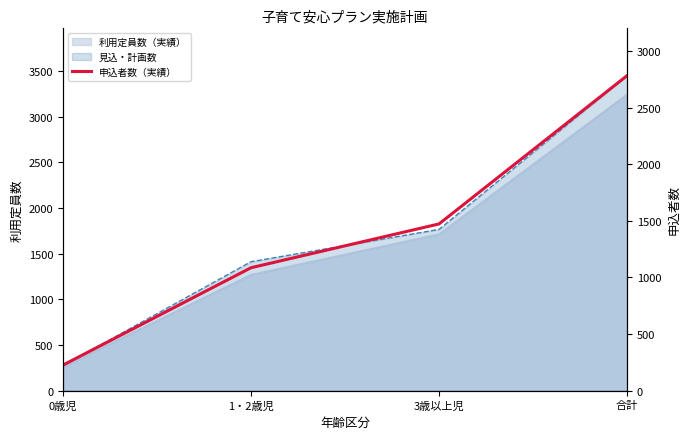

What is the minimum value shown in the chart?

225